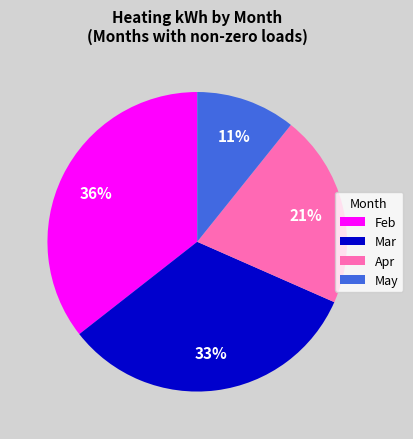

To the nearest percent, what percentage of the pie is Mar?

33%